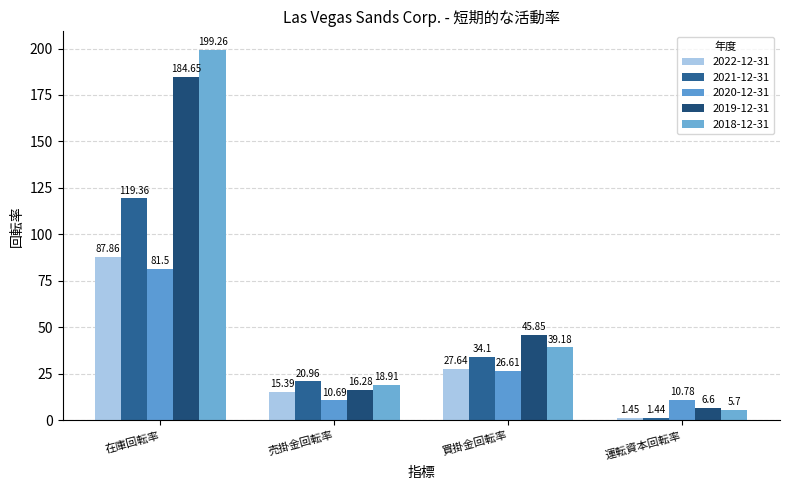

True or false: 2022-12-31 has a value of 1.4 at 運転資本回転率.

True